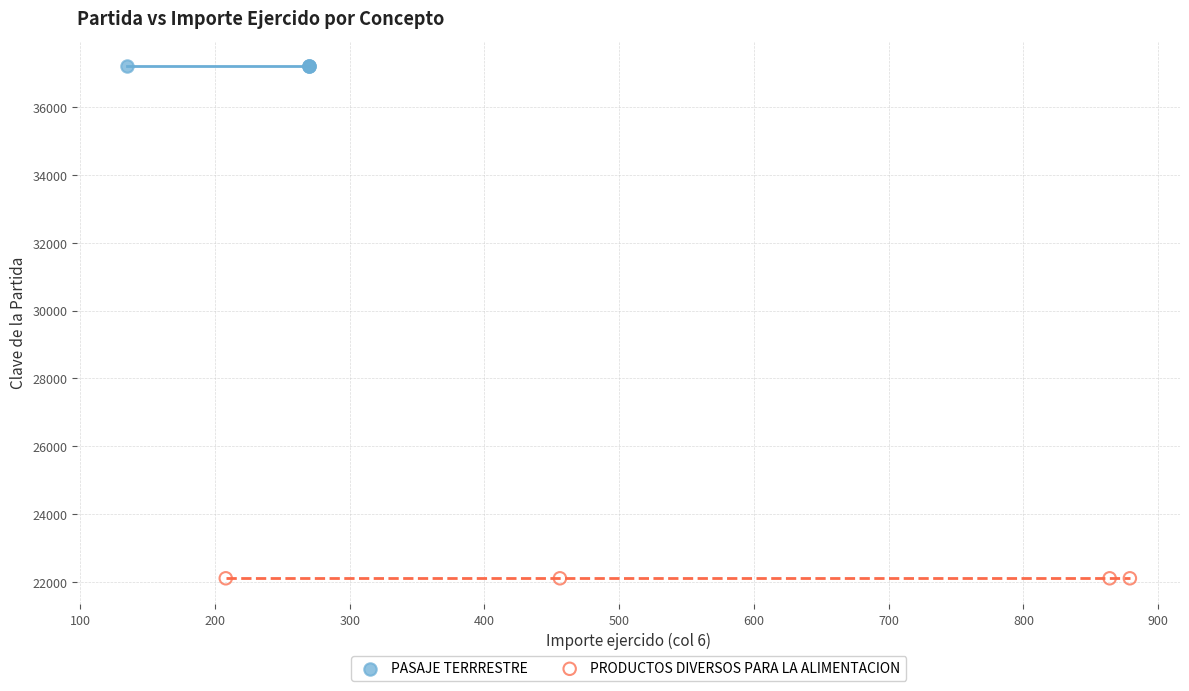

Which series reaches the minimum Y coordinate?

PRODUCTOS DIVERSOS PARA LA ALIMENTACION